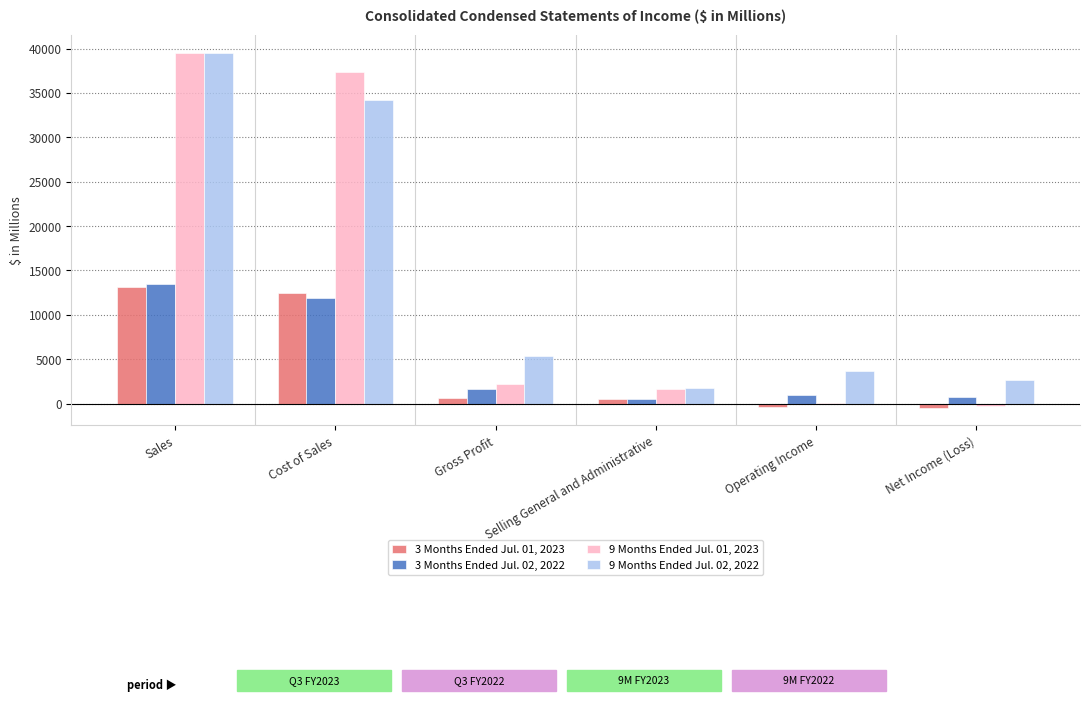

The 3 Months Ended Jul. 01, 2023 series shows 5663 at Cost of Sales. True or false?

False